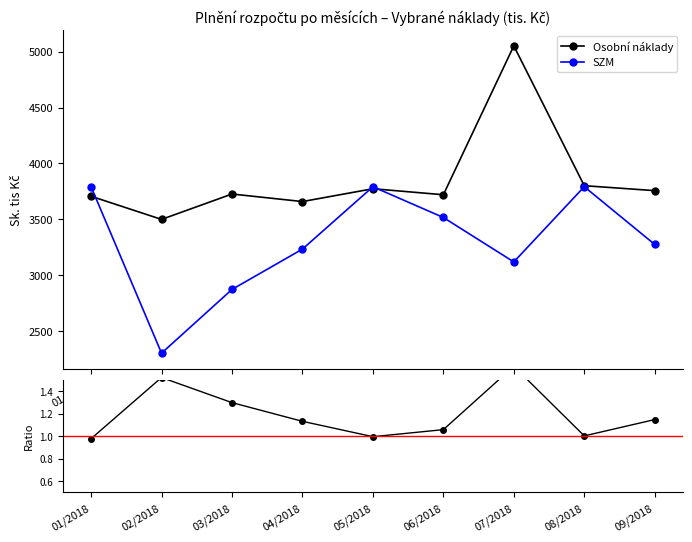

Which series has the largest range (max minus min)?

Osobní náklady